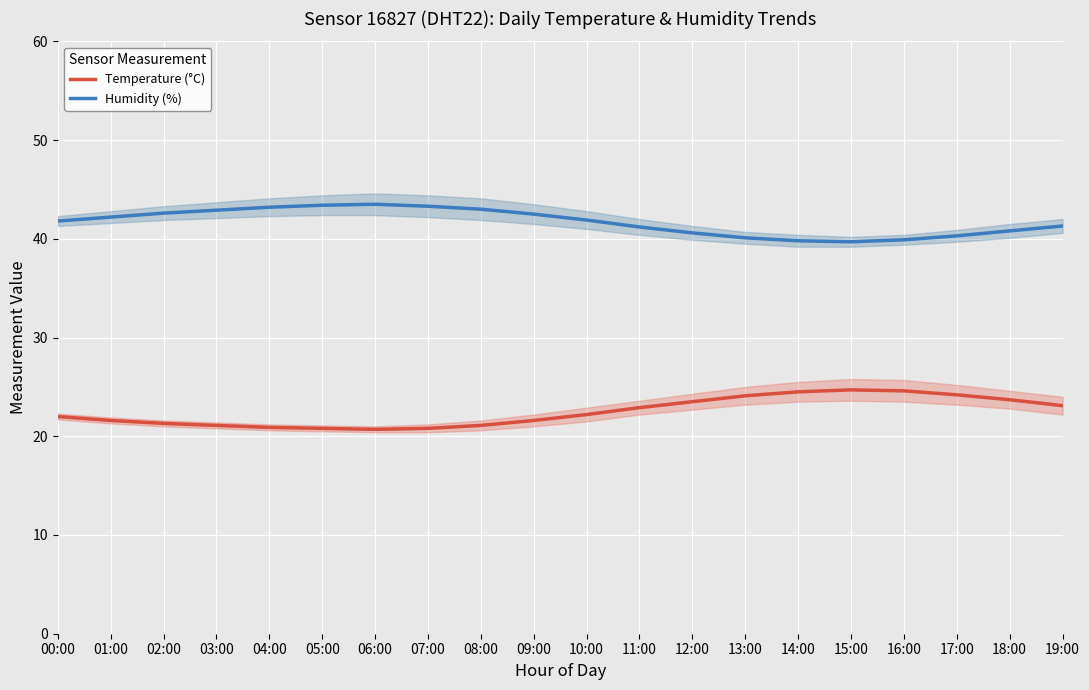

What is the difference between the maximum and minimum values in the Humidity (%) series?

3.8